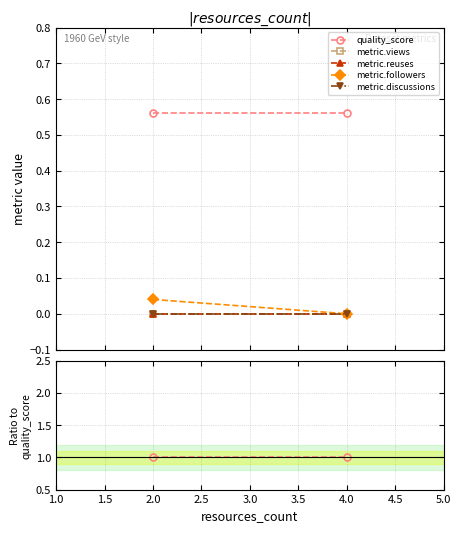

Which has a higher value, 2.0 or 4.0?

2.0